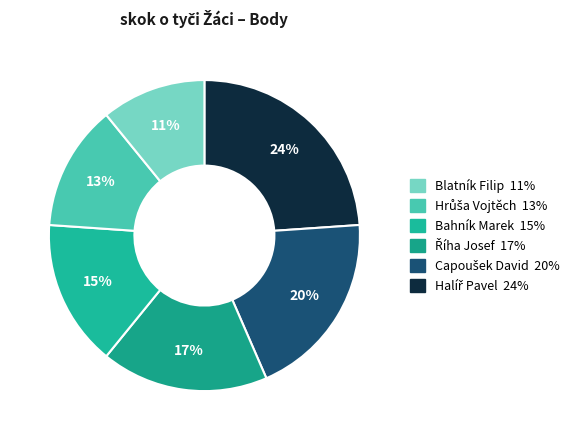

How many segments does this pie chart have?

6